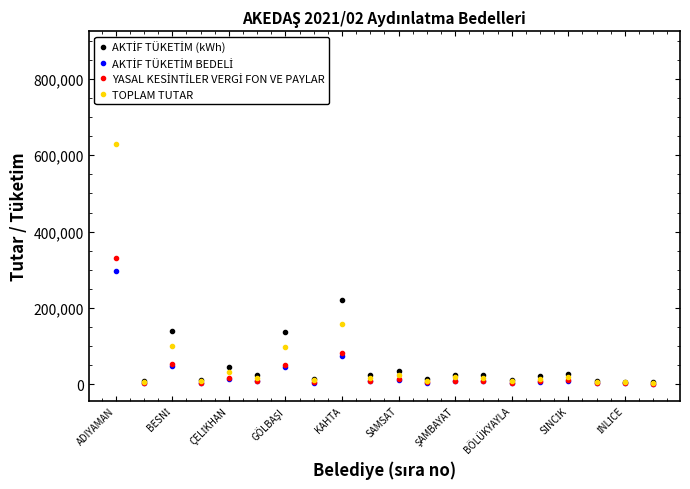

How many interior local valleys does the TOPLAM TUTAR series have?

7